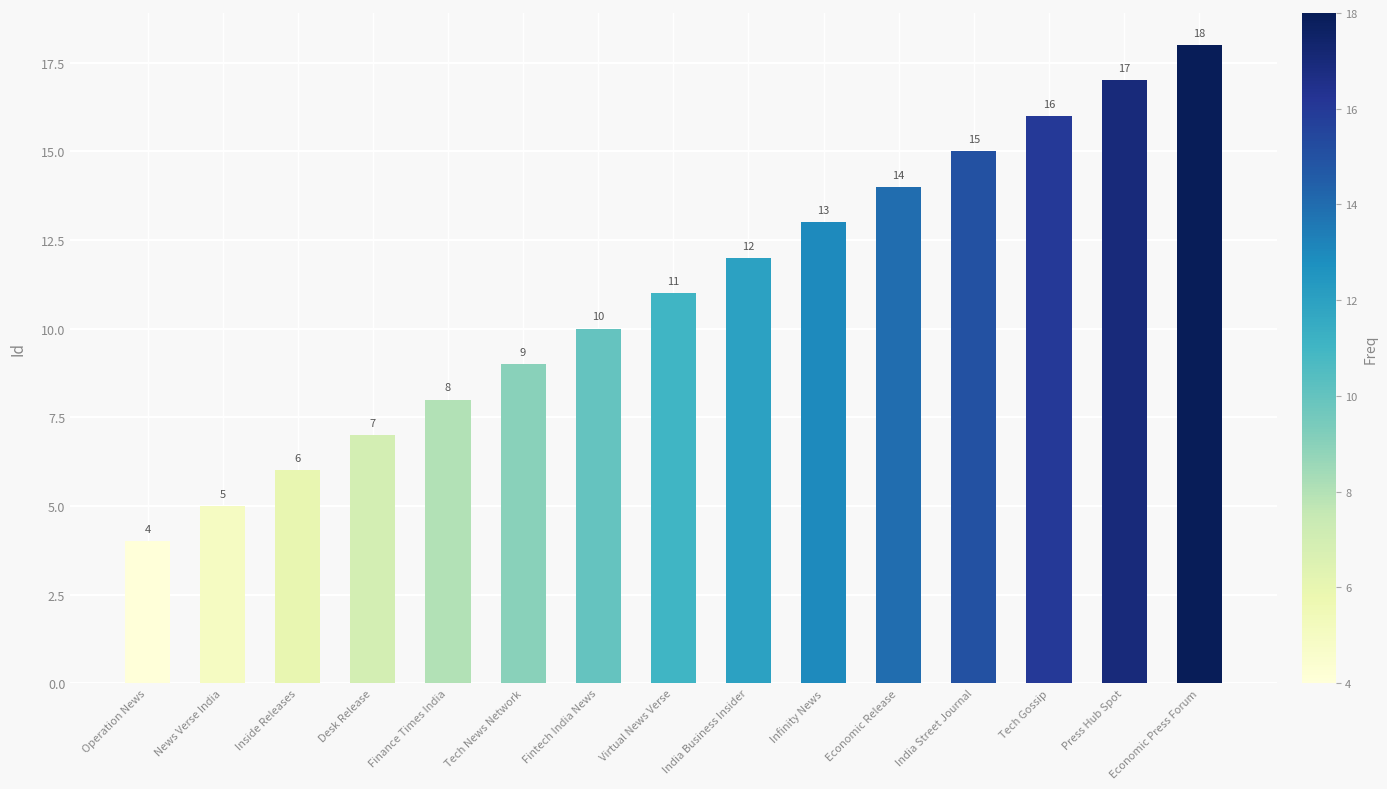

What is the sum of the values at Fintech India News and Finance Times India?

18